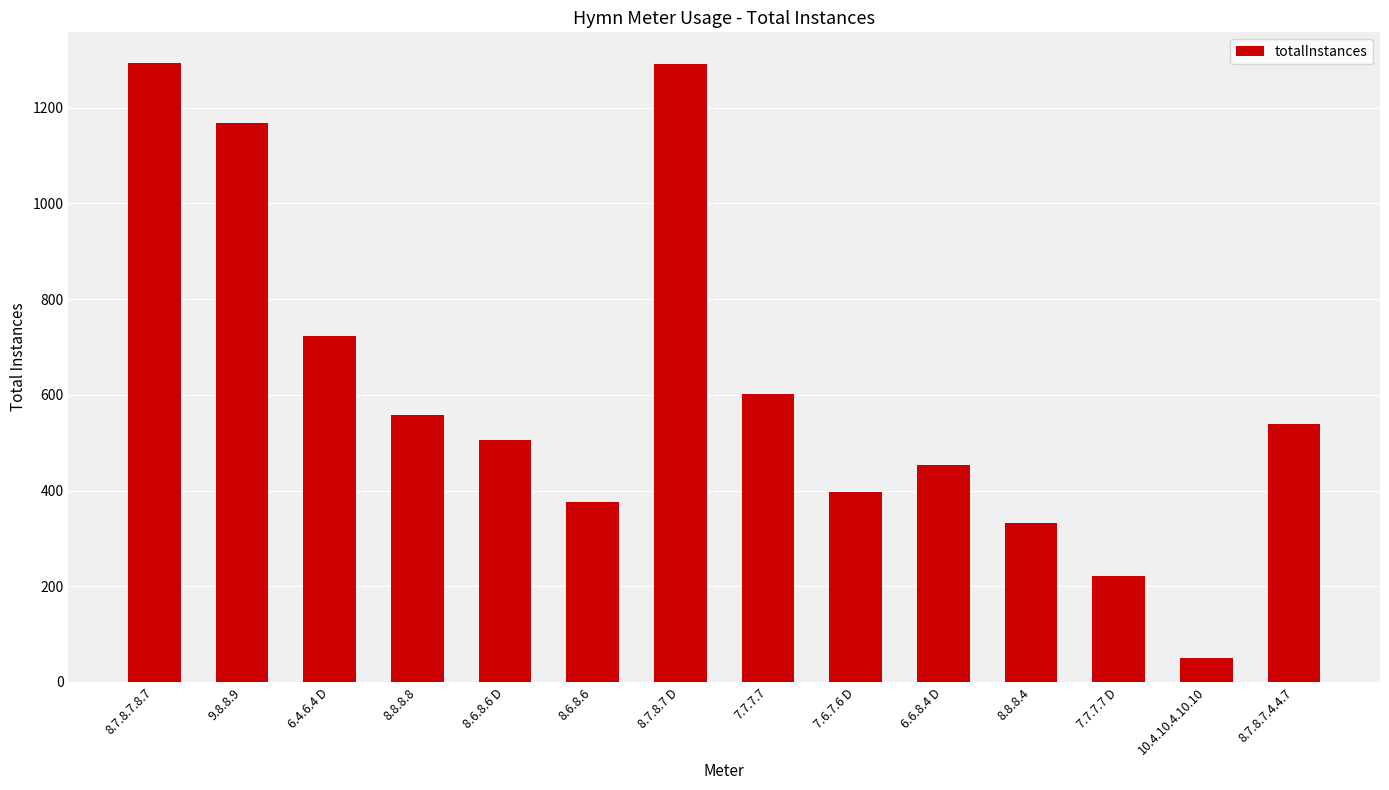

What is the label of the 10th bar from the left?

6.6.8.4 D